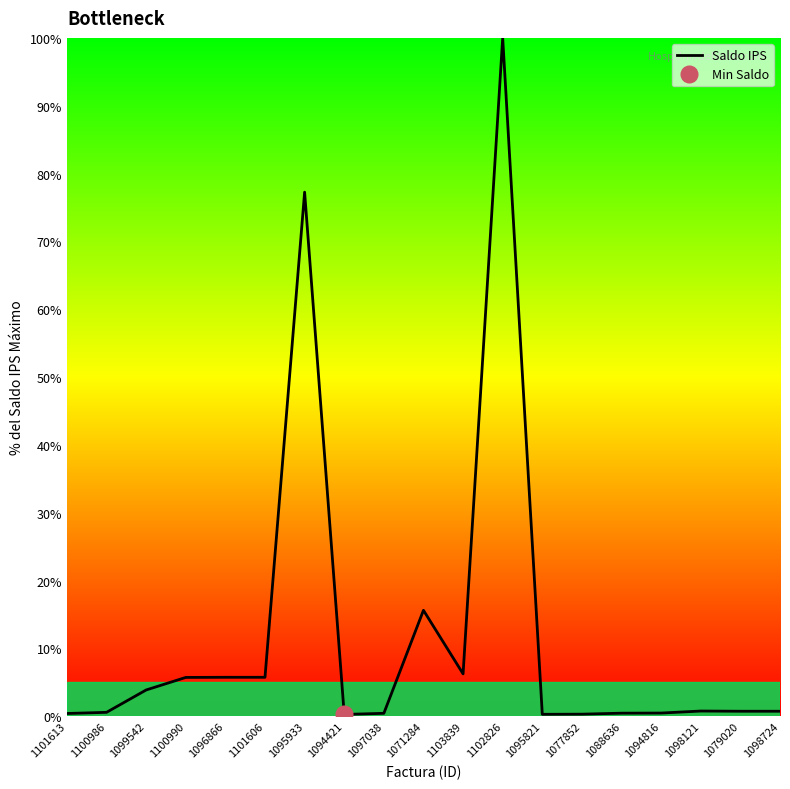

Does the chart display data point markers on the line(s)?

No